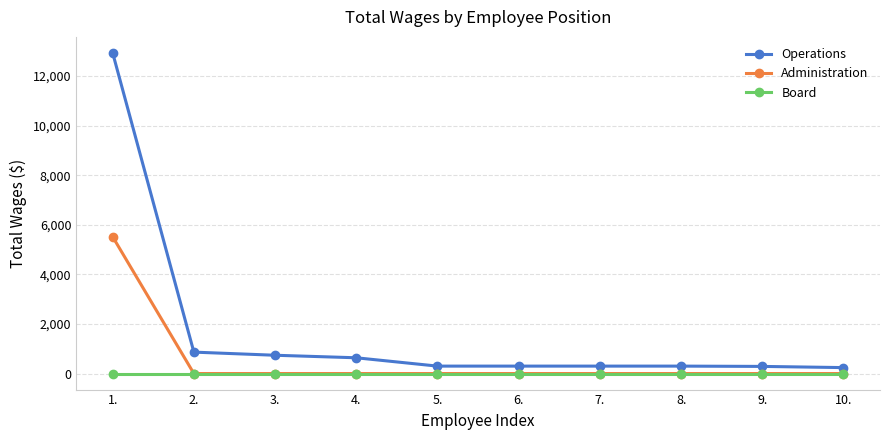

The value of Administration at 7. is 3412. True or false?

False